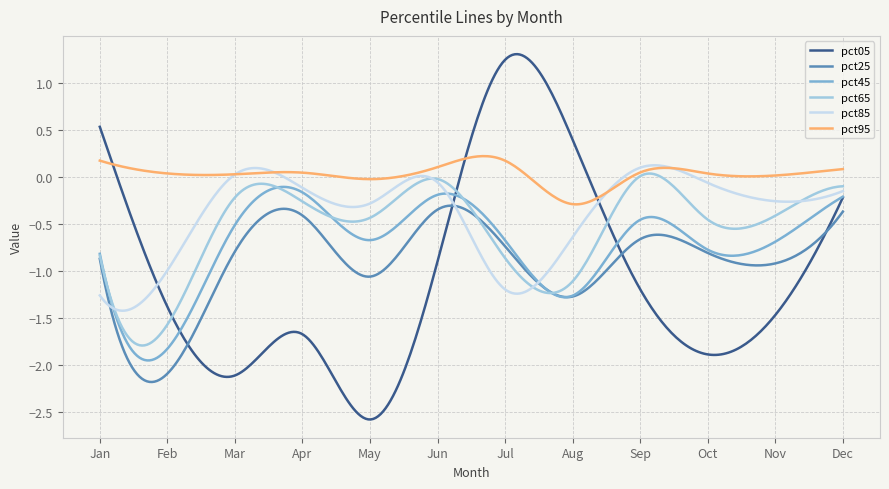

Which series has the largest total across all categories?

pct95